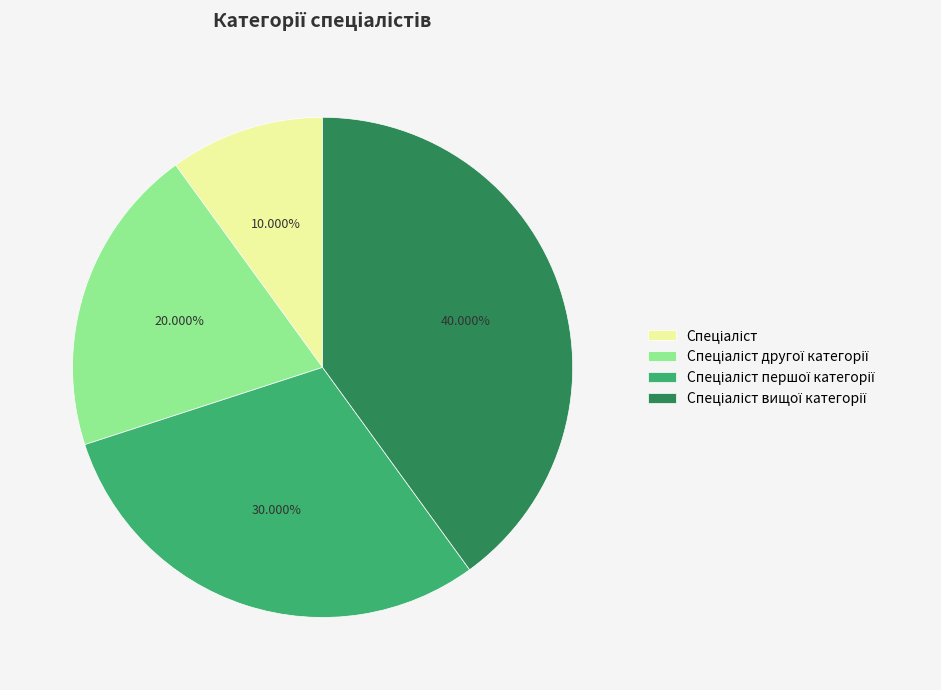

Is there a majority slice in this chart?

No